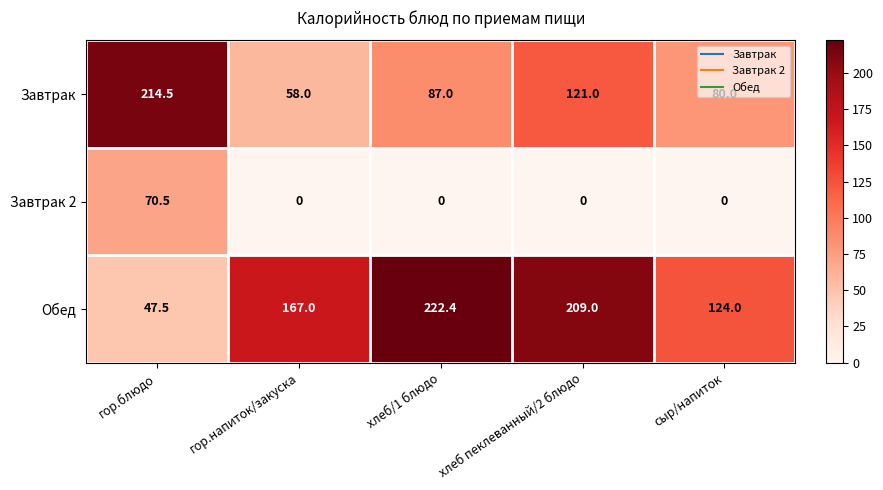

Is it true that Завтрак 2 equals 0.0 at хлеб пеклеванный/2 блюдо?

True